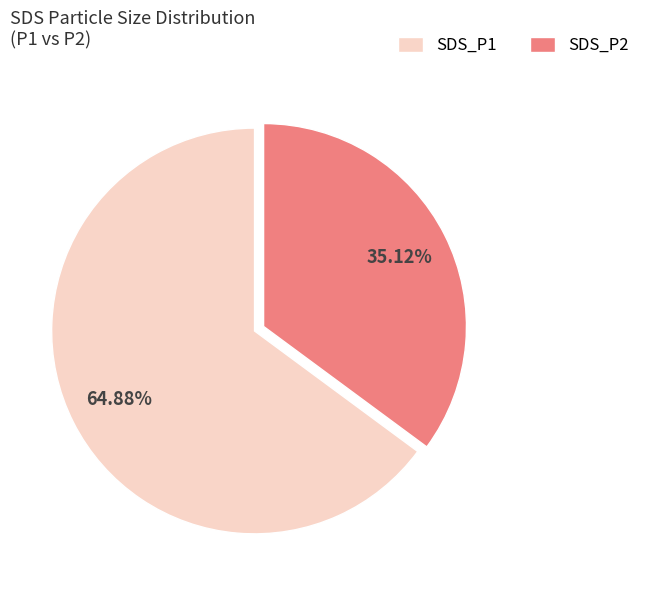

Between SDS_P1 and SDS_P2, which is larger?

SDS_P1